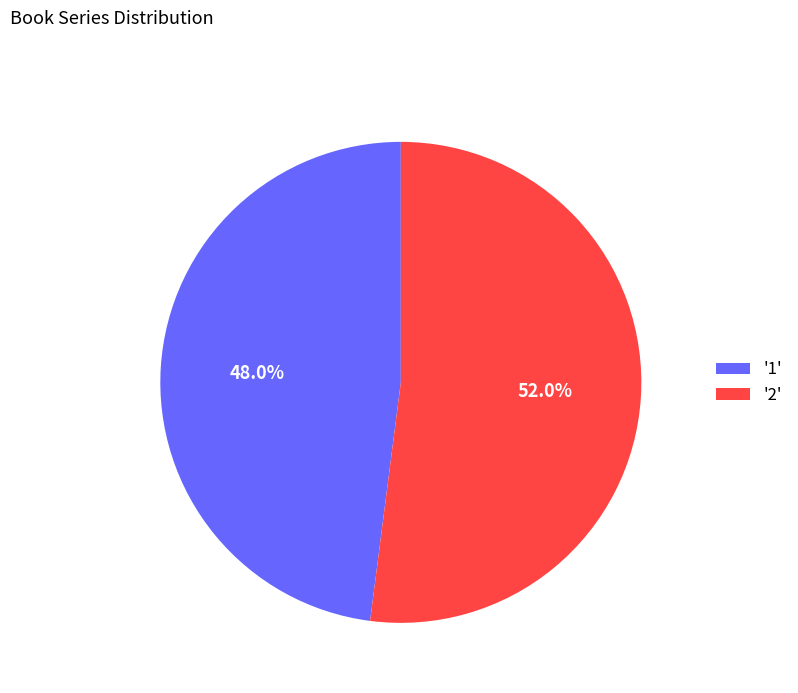

Does '2' represent more than half of the total?

Yes